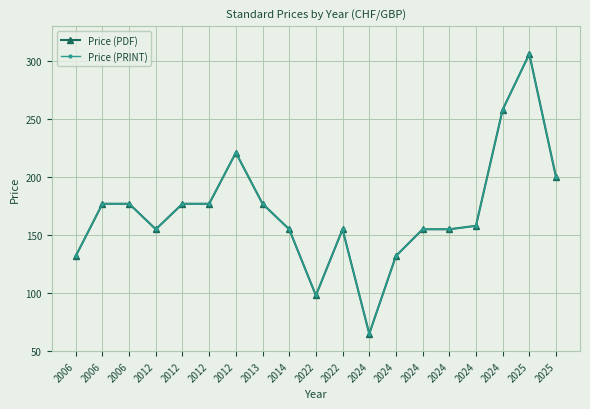

Where is the first local maximum for Price (PDF)?

2012